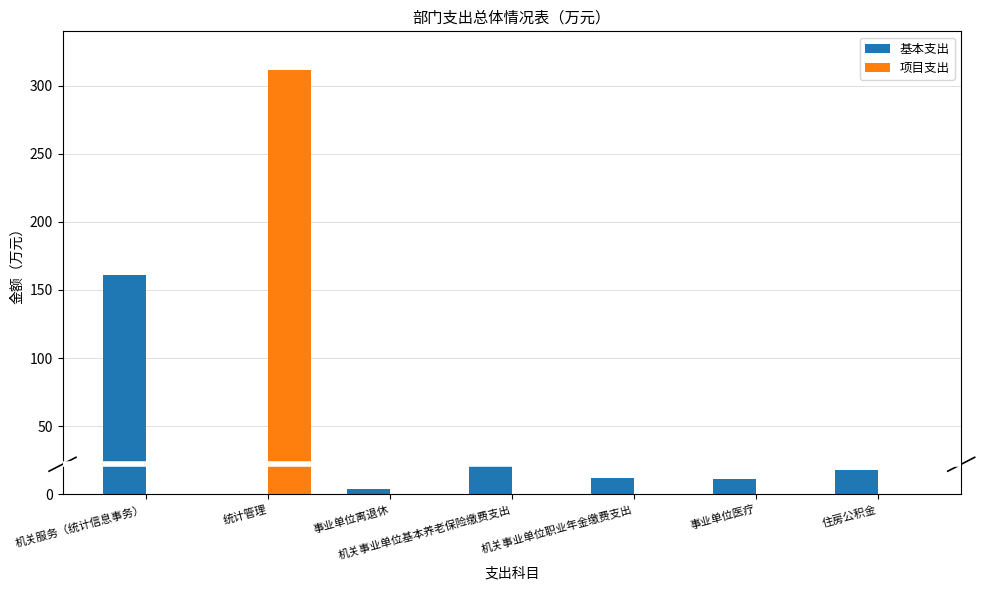

What is the approximate value of 基本支出 at 事业单位医疗?

10.9